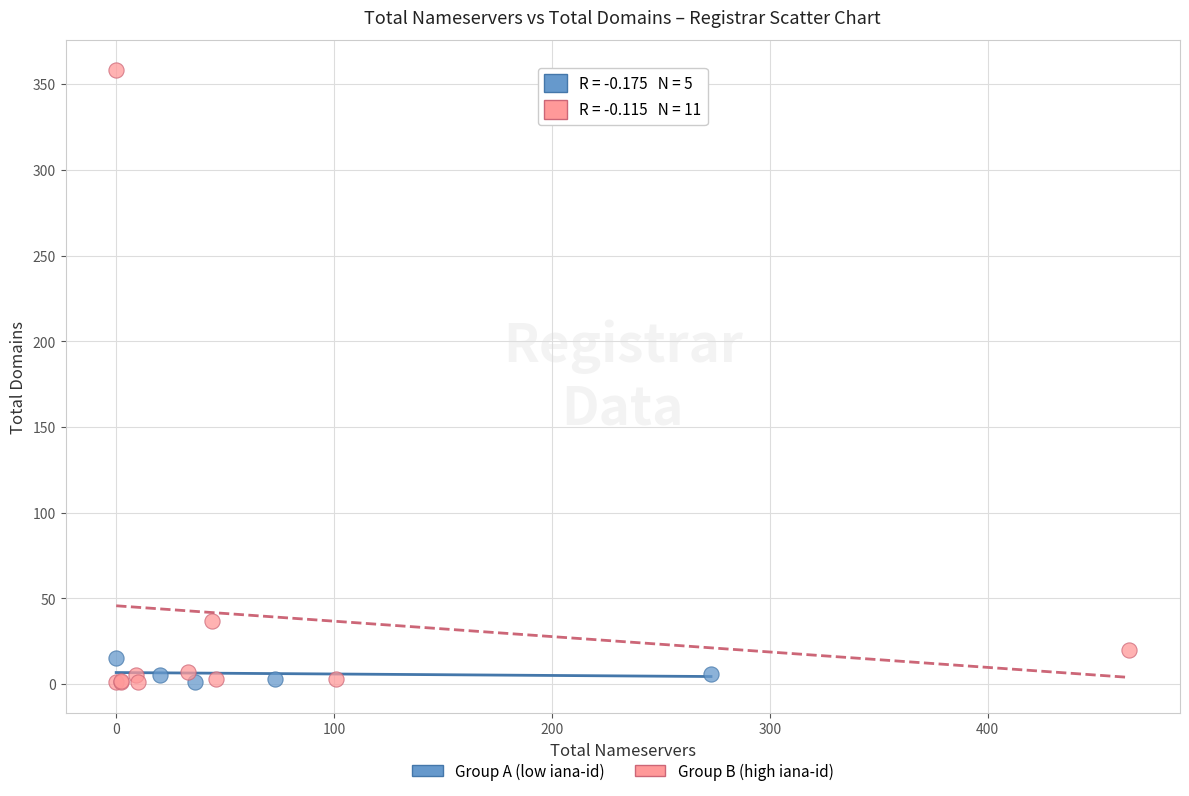

Which series has the widest spread of Y values?

Group B (high iana-id)